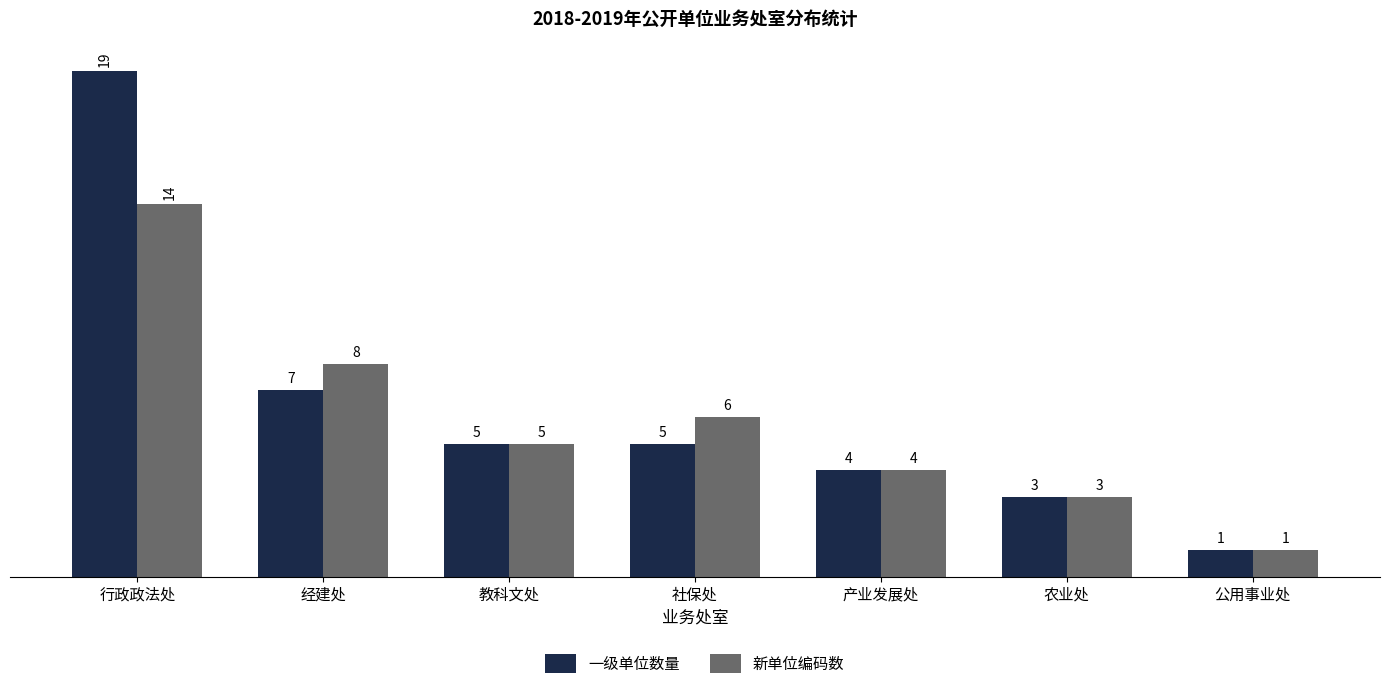

Rank the series by their maximum value, from highest to lowest.

一级单位数量, 新单位编码数